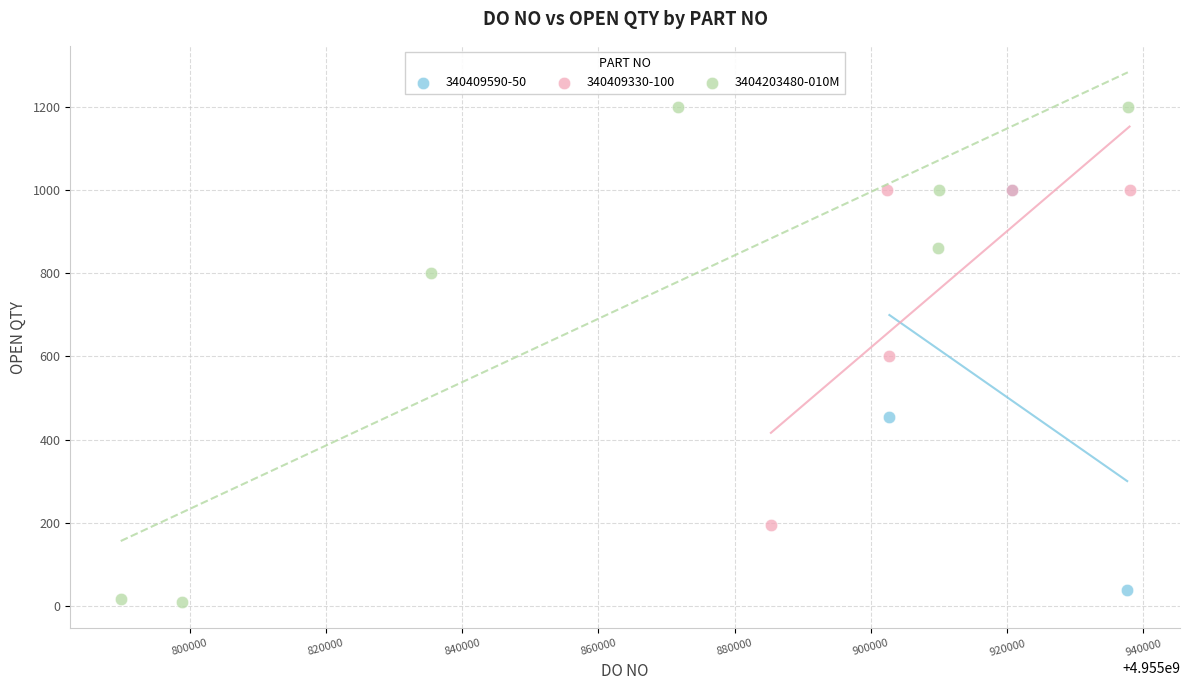

Which series reaches the maximum Y coordinate?

3404203480-010M